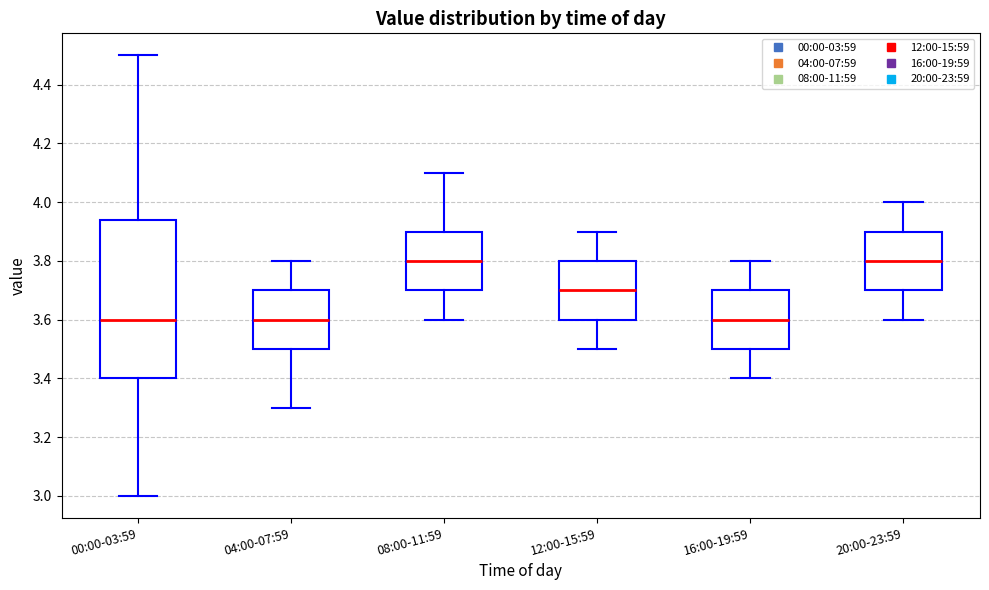

Where is the upper edge of the box for 12:00-15:59 on the y-axis? The values are not printed on the chart, so give them approximately, as read against the axis.

3.80